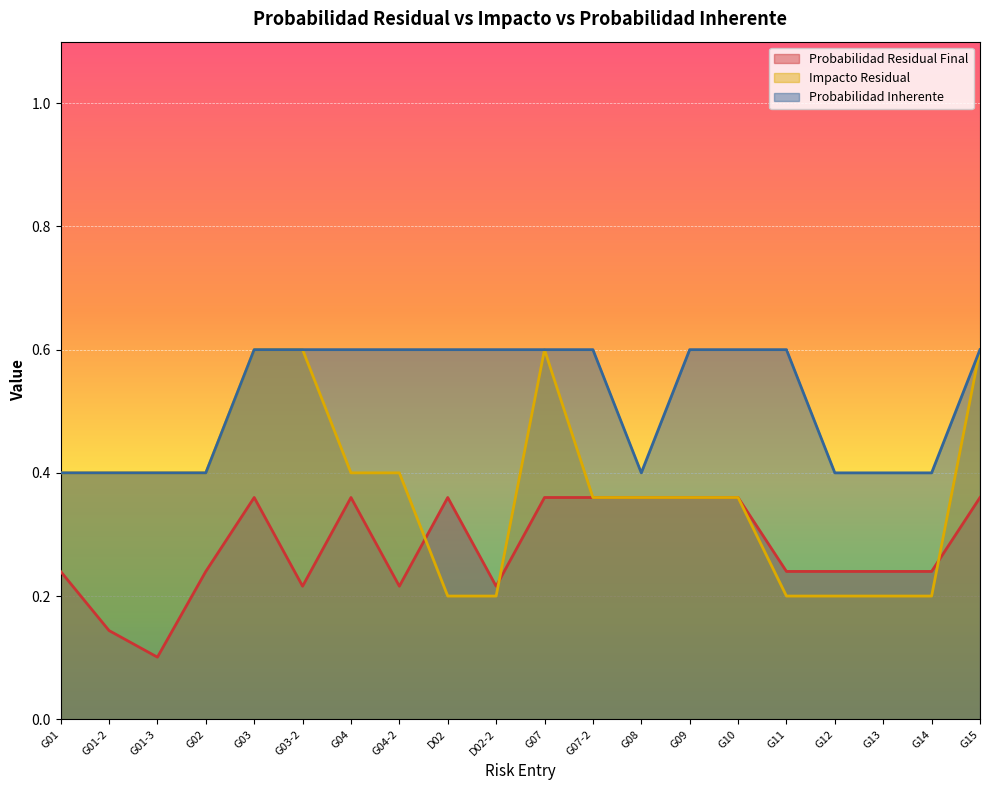

Is it true that Probabilidad Inherente equals 0.4 at G01-2?

True